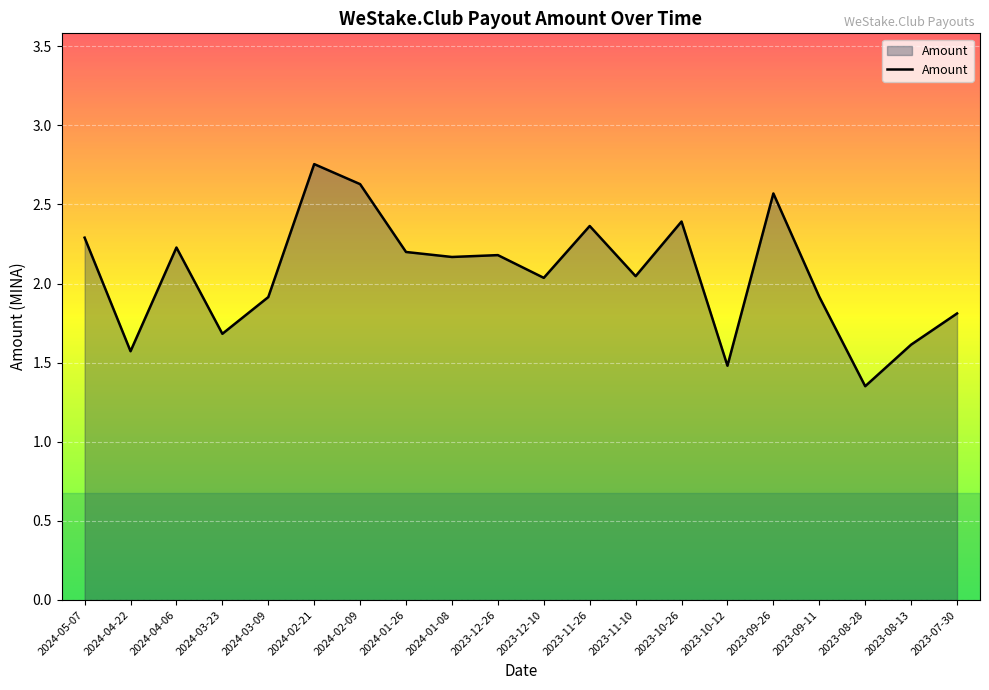

What position from the right is 2024-03-23?

17